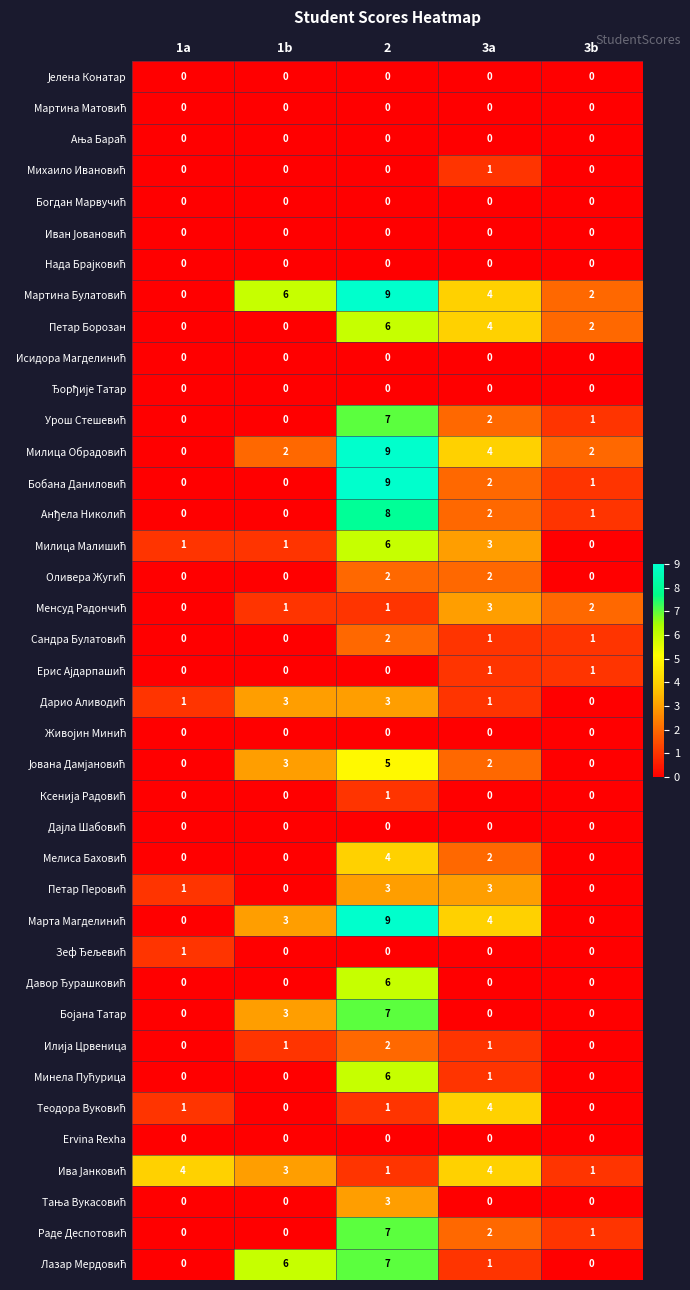

What is the sum of all Петар Борозан values?

12